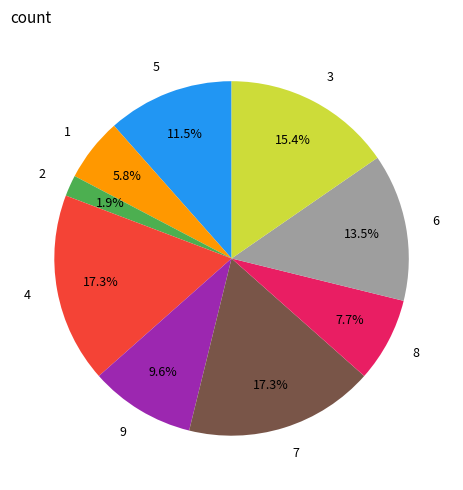

Approximately how many times larger is the value at 7 compared to 1?

3.0